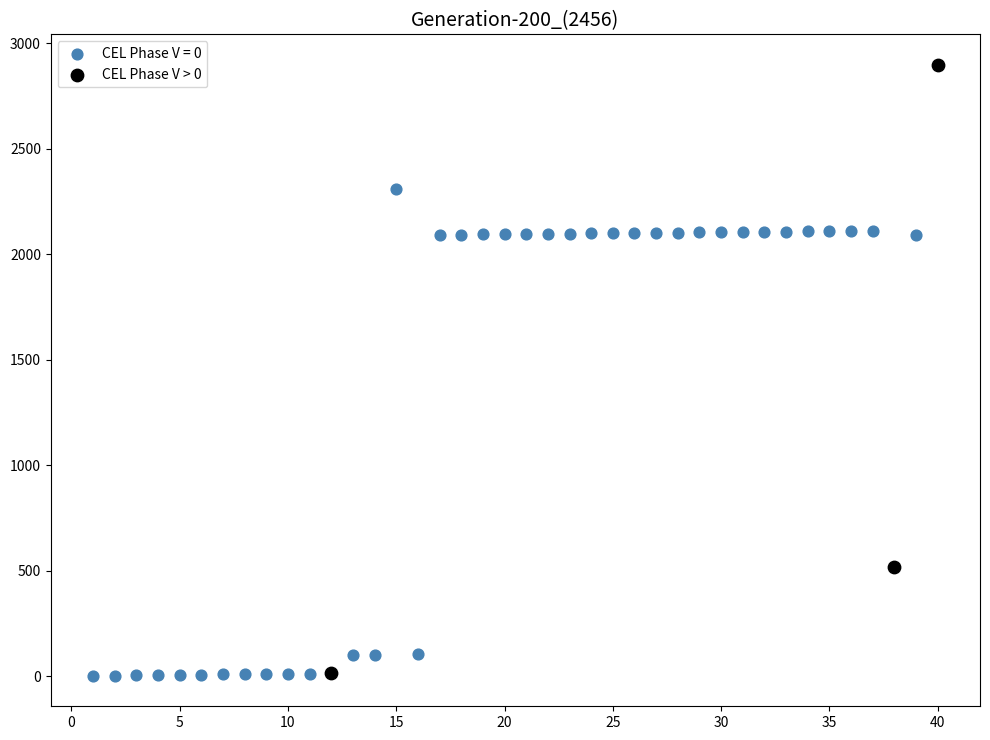

Which series has the widest spread of Y values?

CEL Phase V > 0